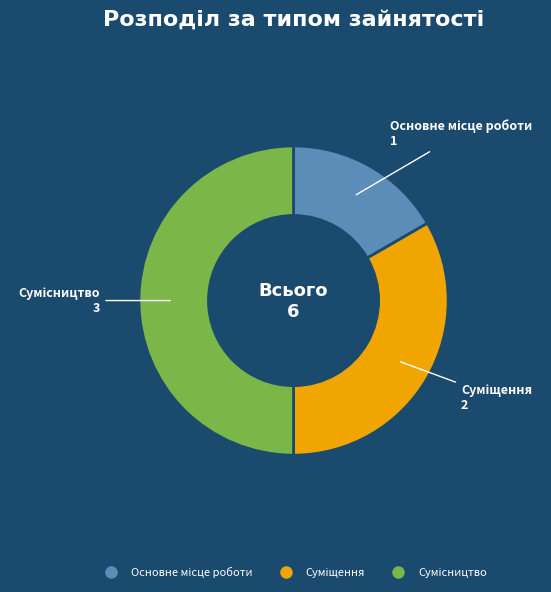

Count the number of slices in the pie.

3